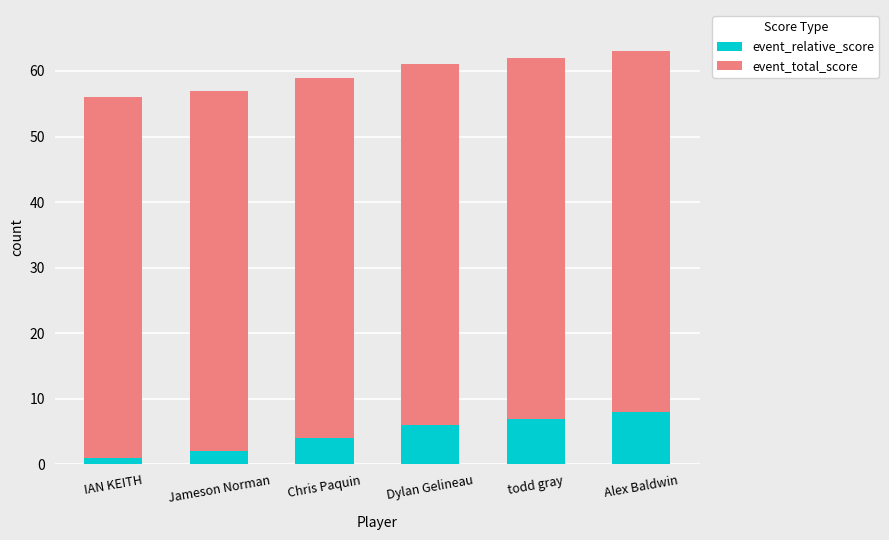

Reading left to right, what are the values for event_relative_score?

IAN KEITH=1	Jameson Norman=2	Chris Paquin=4	Dylan Gelineau=6	todd gray=7	Alex Baldwin=8